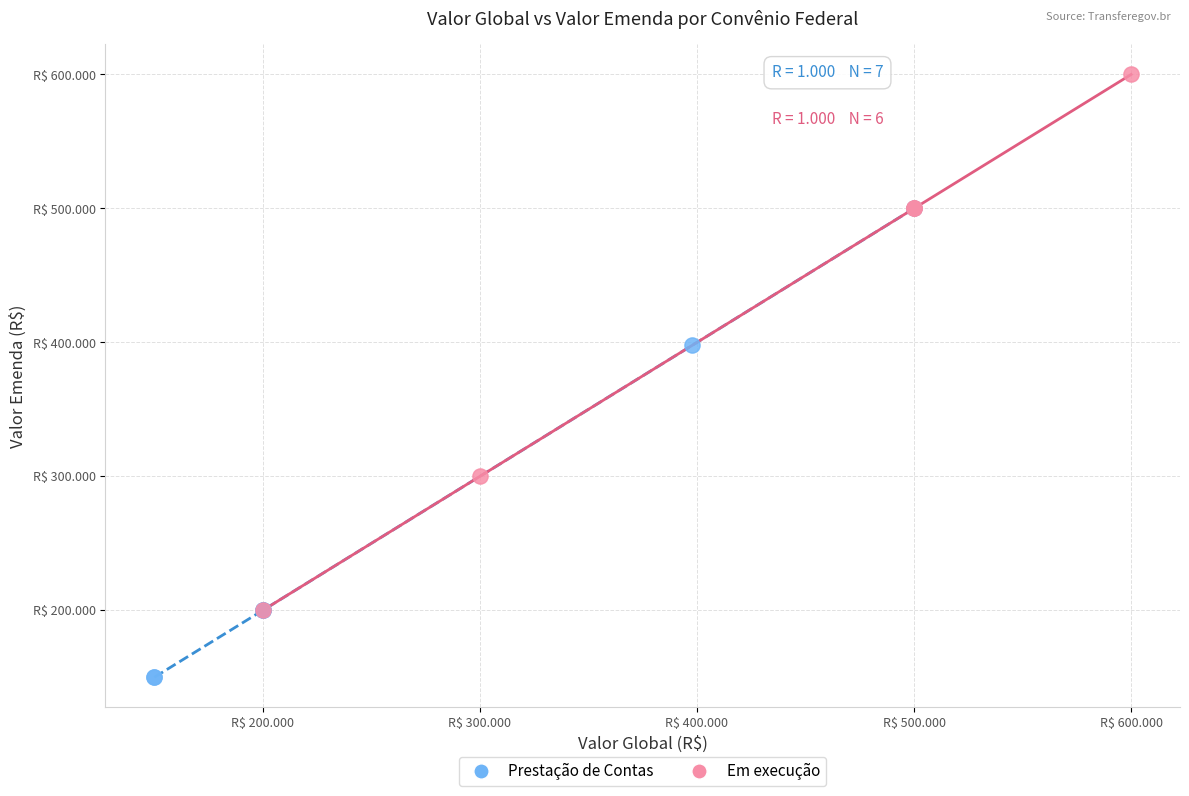

Which series contains the lowest Y value?

Prestação de Contas